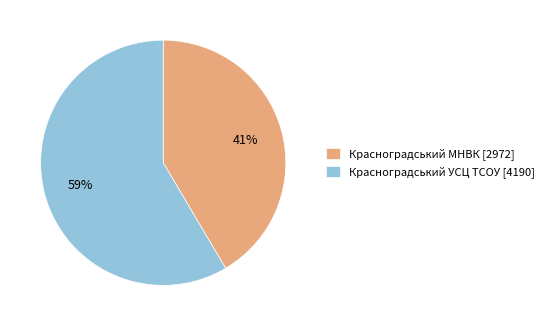

Combined, do Красноградський МНВК [2972] and Красноградський УСЦ ТСОУ [4190] account for over 50%?

Yes